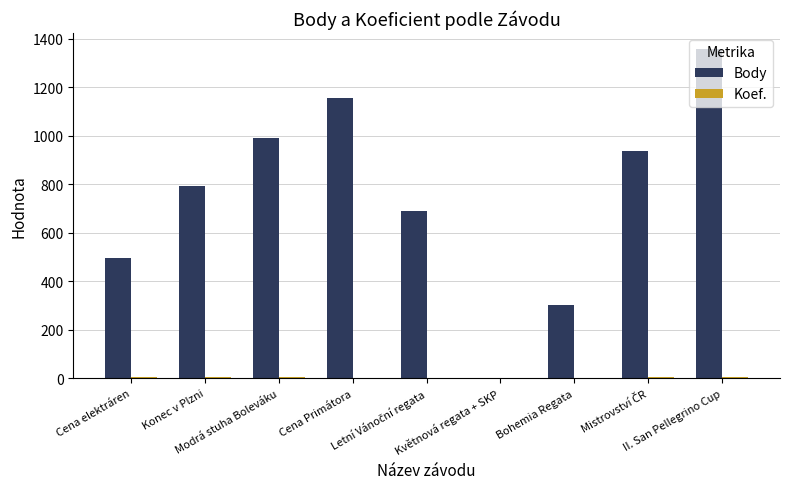

What is the maximum value for Body?

1356